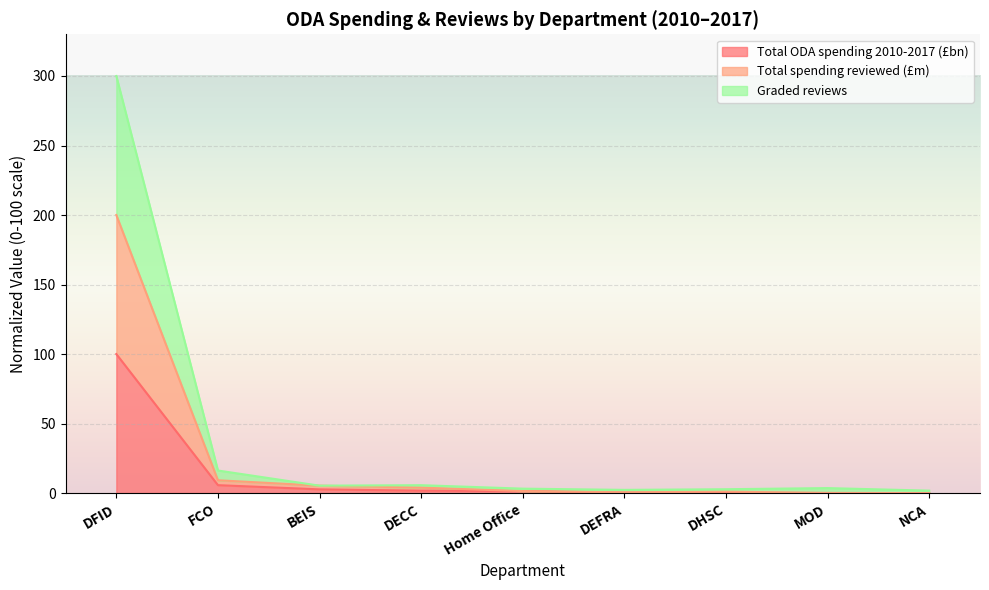

Reading left to right, what are all the values shown in this chart?

Total ODA spending 2010-2017 (£bn): DFID=100.0	FCO=5.7	BEIS=2.7	DECC=1.7	Home Office=1.4	DEFRA=0.4	DHSC=0.2	MOD=0.1	NCA=0.0
Total spending reviewed (£m): DFID=200.0	FCO=9.2	BEIS=5.3	DECC=3.9	Home Office=1.4	DEFRA=0.6	DHSC=1.0	MOD=0.1	NCA=0.0
Graded reviews: DFID=300.0	FCO=16.2	BEIS=5.3	DECC=5.7	Home Office=3.2	DEFRA=2.3	DHSC=2.8	MOD=3.6	NCA=1.8